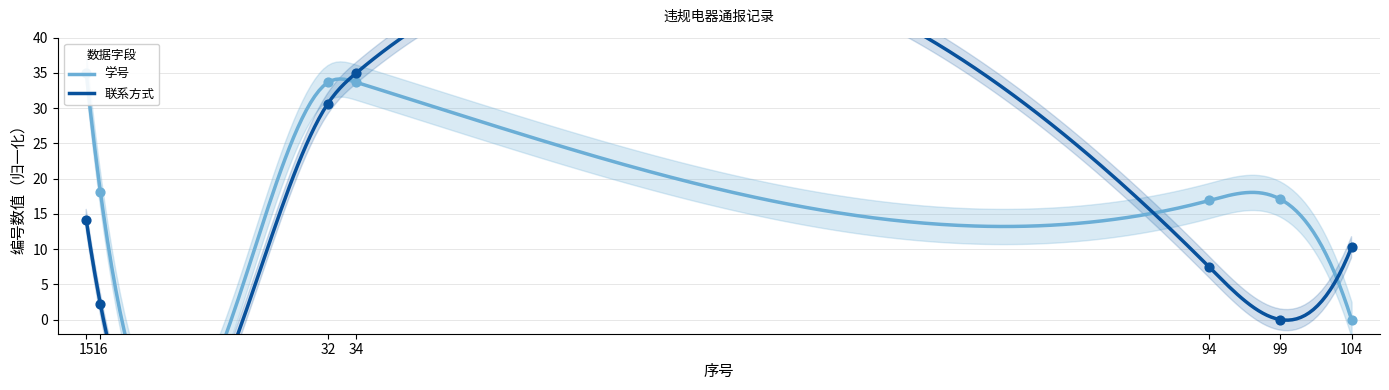

Which series has the largest Y range (max minus min)?

学号